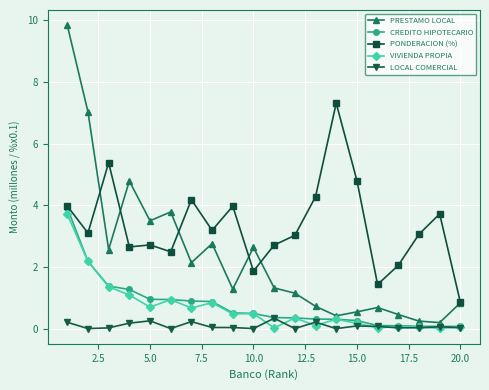

Does the chart have visible grid lines?

Yes